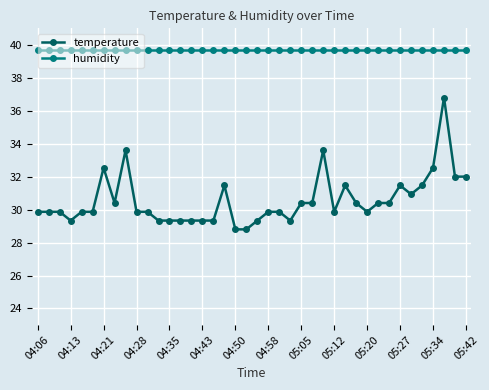

What is the value of the temperature point at the 2nd from the left?

29.9